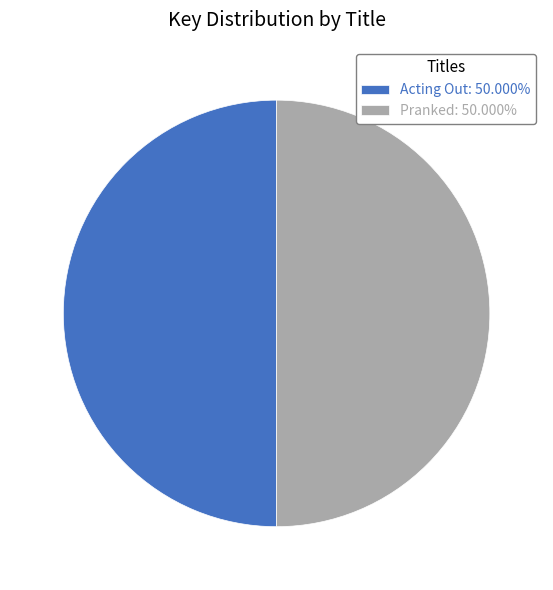

Is the sum of Pranked: 50.000% and Acting Out: 50.000% greater than half?

Yes